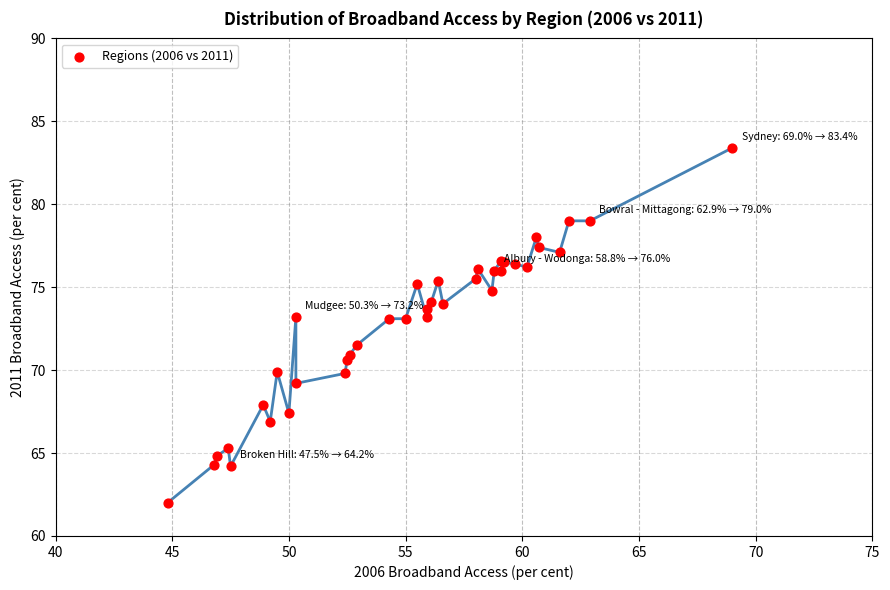

What Y value in the scatter plot is closest to 72?

71.5